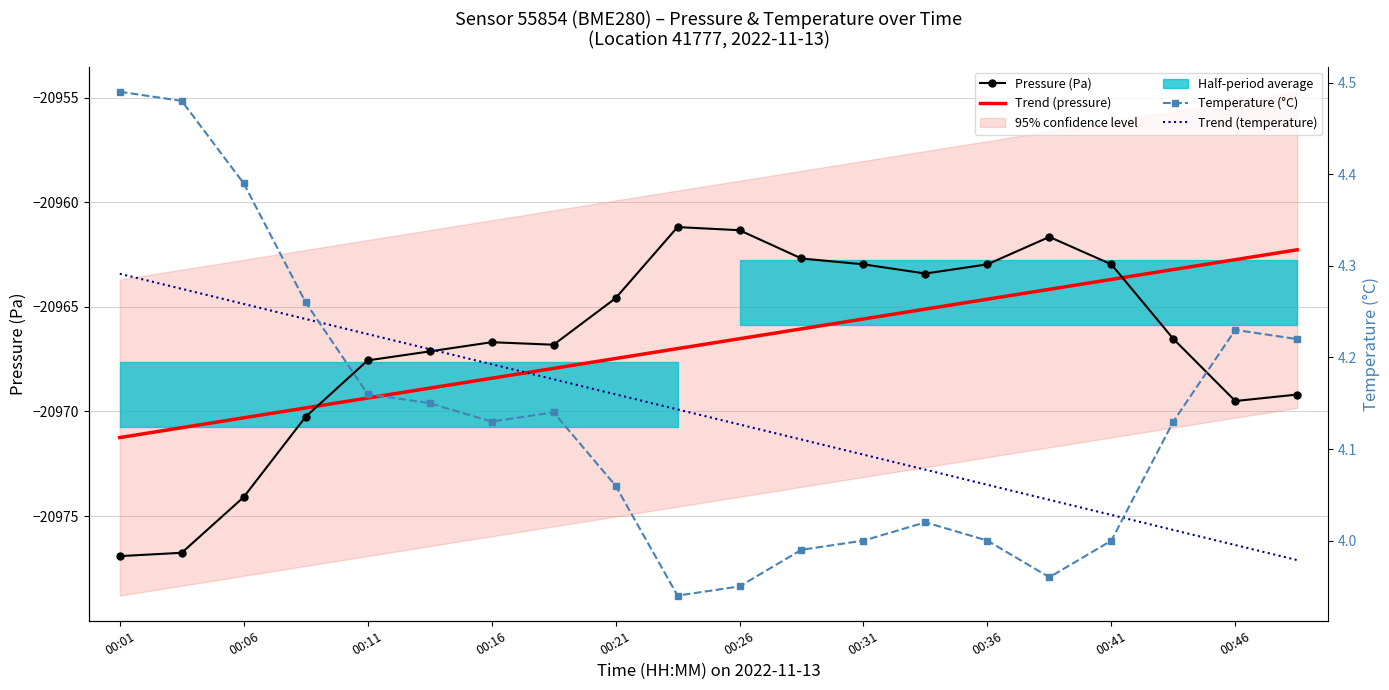

What position from the left is 00:46?

19